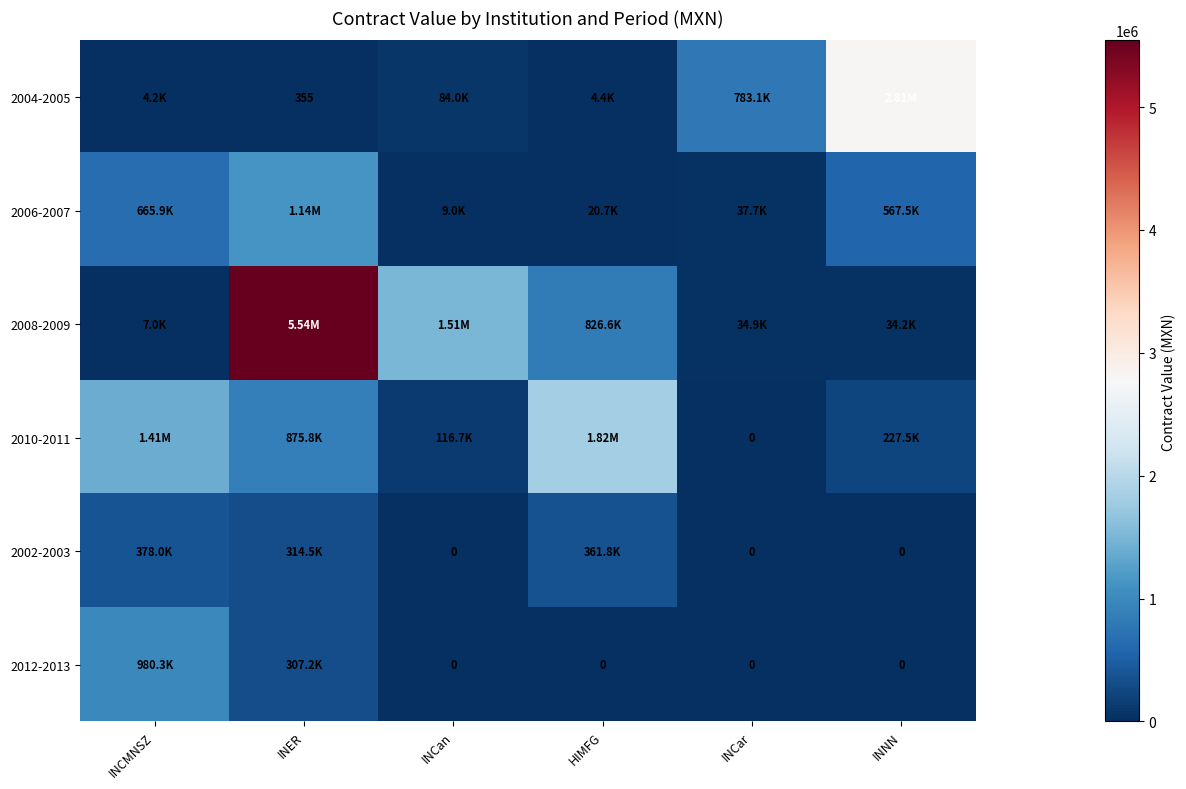

Rank the series by their maximum value, from lowest to highest.

2002-2003, 2012-2013, 2006-2007, 2010-2011, 2004-2005, 2008-2009